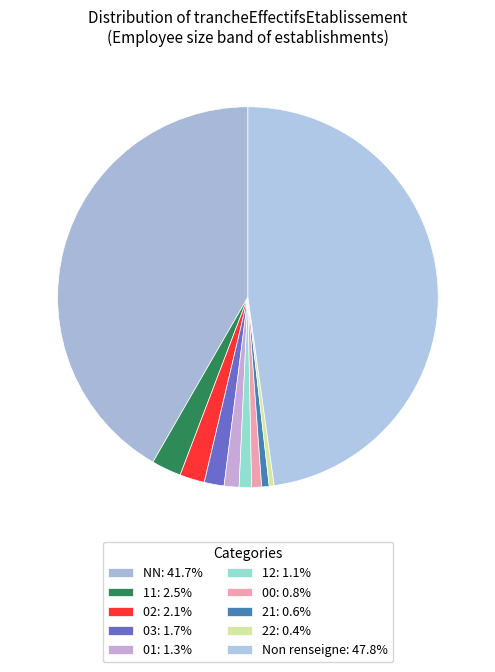

To the nearest percent, what is the average slice percentage?

10%